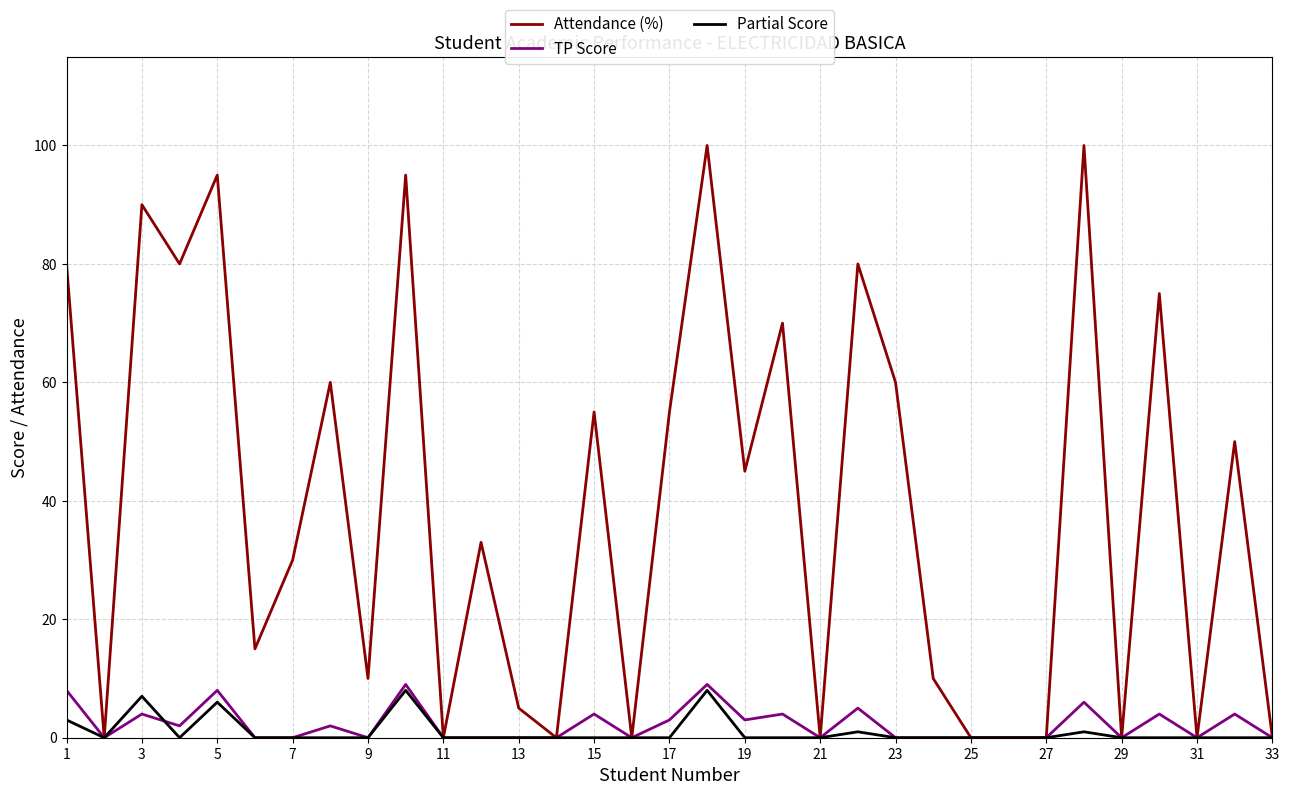

What is the average value of the Attendance (%) series?

39